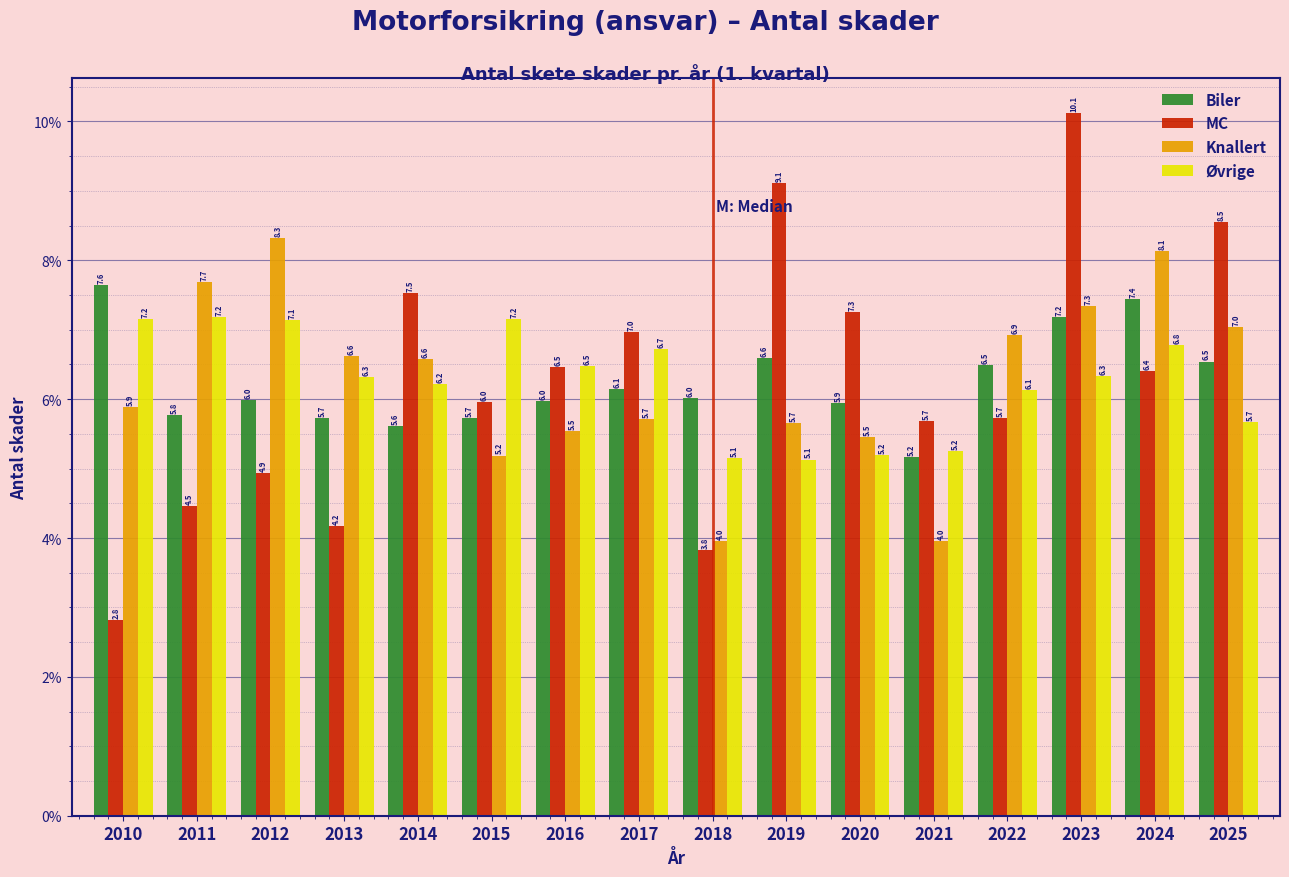

Reading left to right, what are all the values shown in this chart?

Biler: 2010=7.6	2011=5.8	2012=6.0	2013=5.7	2014=5.6	2015=5.7	2016=6.0	2017=6.1	2018=6.0	2019=6.6	2020=5.9	2021=5.2	2022=6.5	2023=7.2	2024=7.4	2025=6.5
MC: 2010=2.8	2011=4.5	2012=4.9	2013=4.2	2014=7.5	2015=6.0	2016=6.5	2017=7.0	2018=3.8	2019=9.1	2020=7.3	2021=5.7	2022=5.7	2023=10.1	2024=6.4	2025=8.5
Knallert: 2010=5.9	2011=7.7	2012=8.3	2013=6.6	2014=6.6	2015=5.2	2016=5.5	2017=5.7	2018=4.0	2019=5.7	2020=5.5	2021=4.0	2022=6.9	2023=7.3	2024=8.1	2025=7.0
Øvrige: 2010=7.2	2011=7.2	2012=7.1	2013=6.3	2014=6.2	2015=7.2	2016=6.5	2017=6.7	2018=5.1	2019=5.1	2020=5.2	2021=5.2	2022=6.1	2023=6.3	2024=6.8	2025=5.7